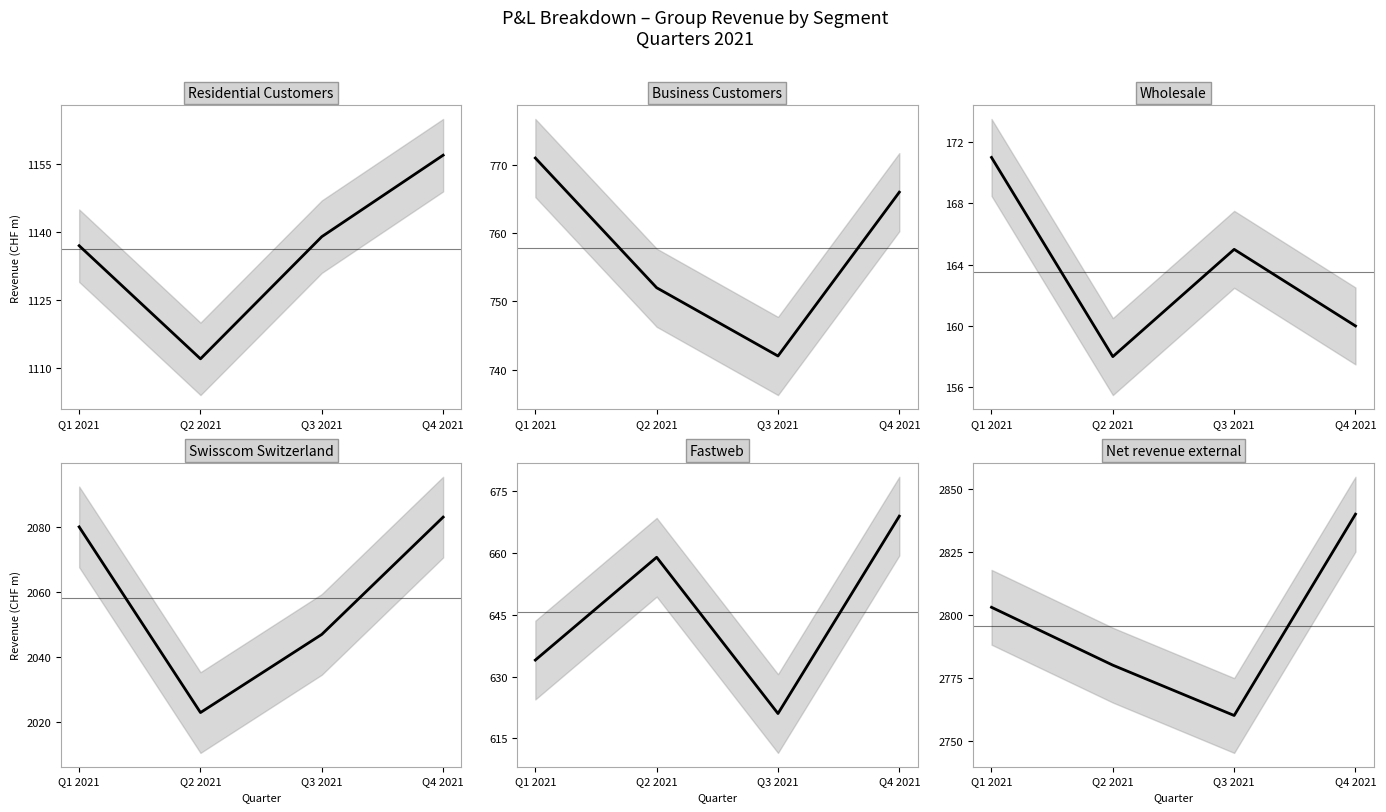

What is the value of the Swisscom Switzerland point at the 1st from the left?

2080